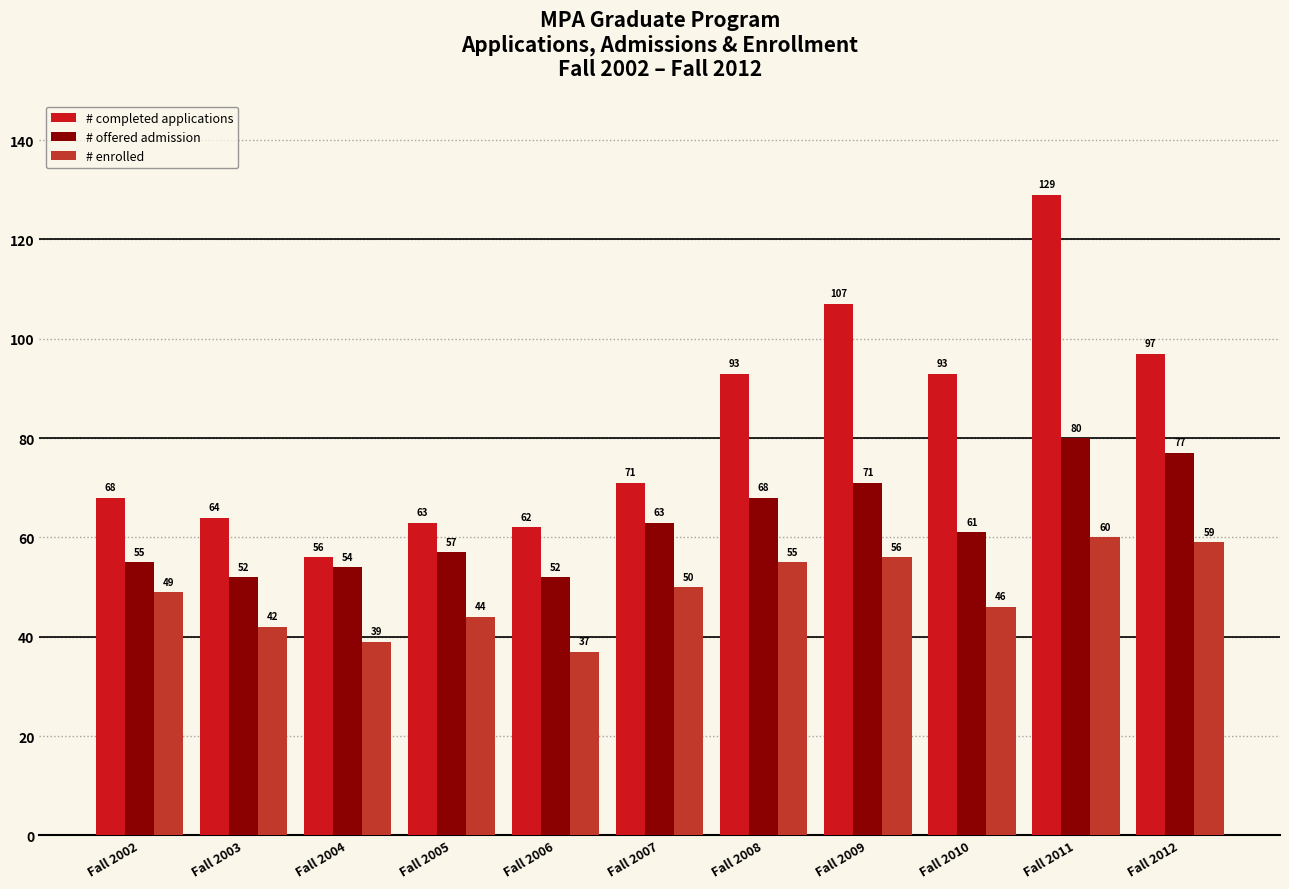

Which category has the lowest value across all series?

Fall 2006